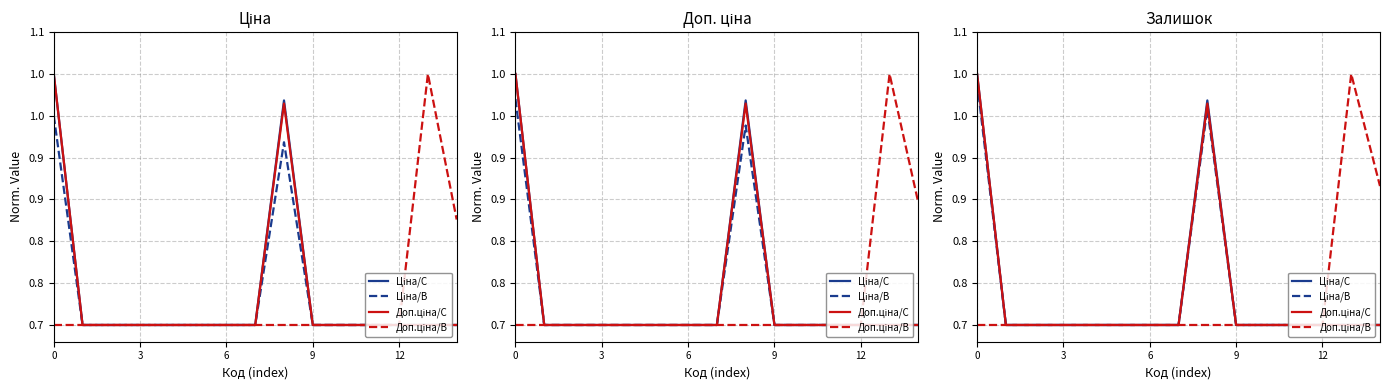

What is the label of the 13th point from the left?

12